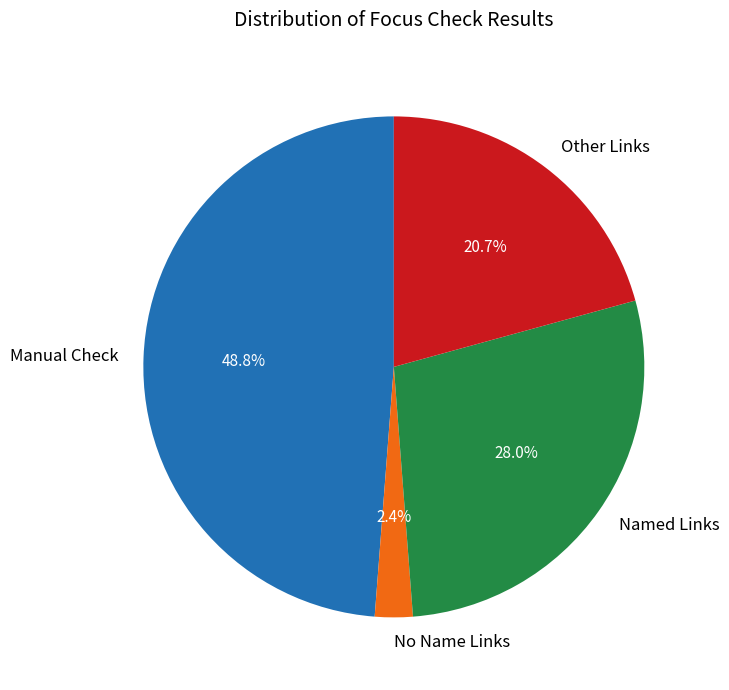

What is the smallest slice in the pie chart?

No Name Links